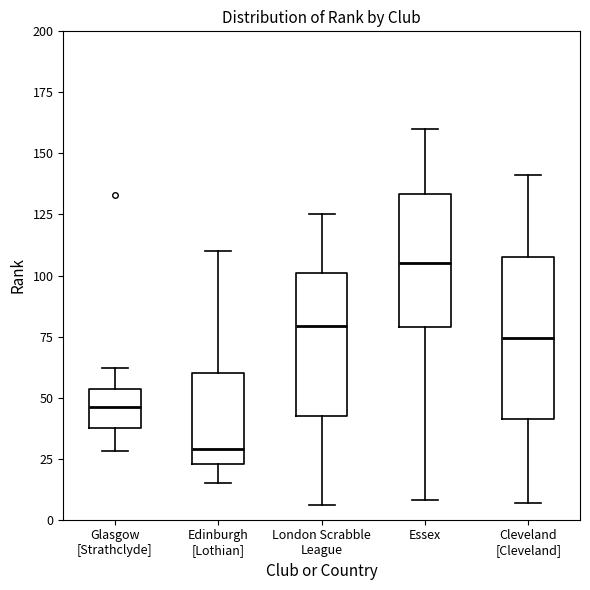

Which box is the tallest, from its lower edge to its upper edge?

Cleveland [Cleveland]